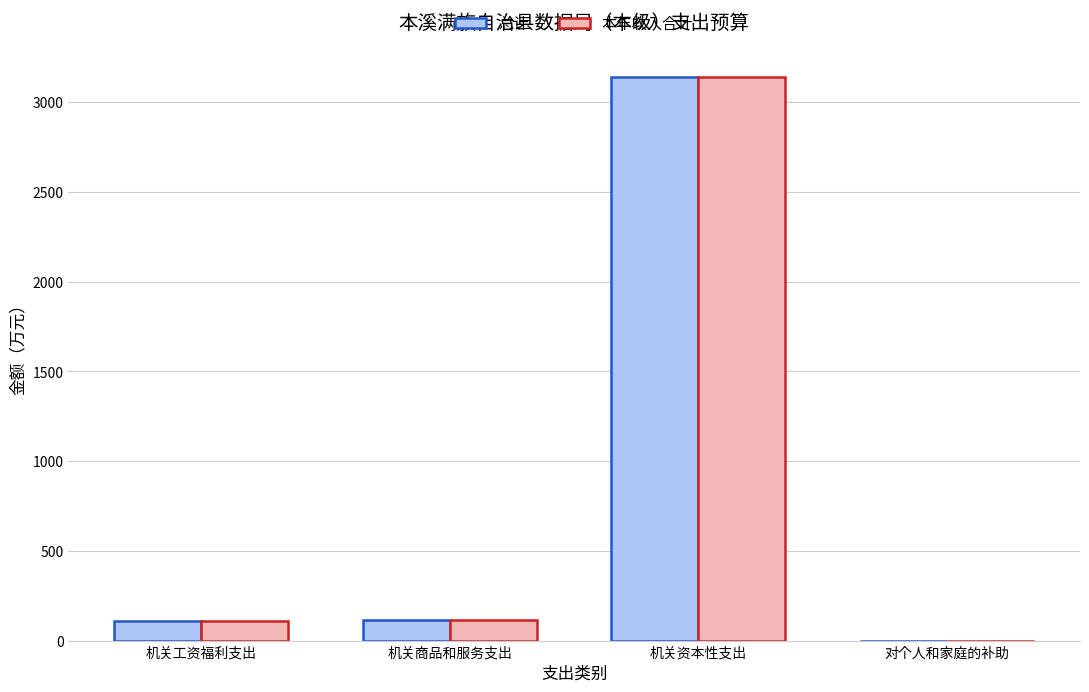

What is the maximum value shown in the chart?

3139.8